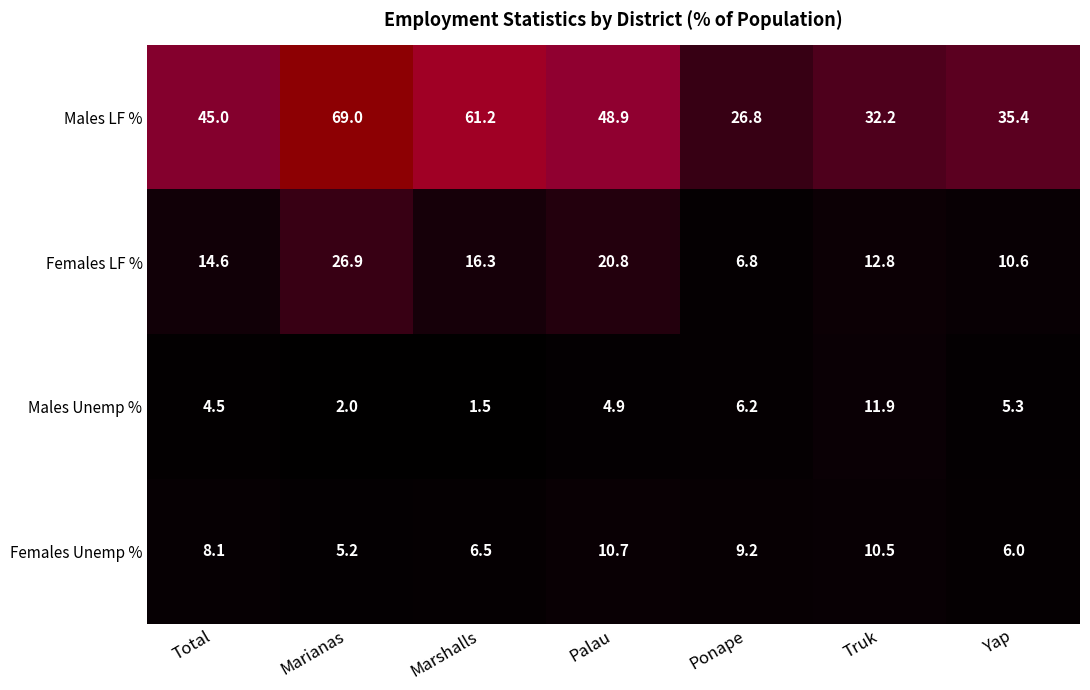

At which category is the sum across all series the highest?

Marianas